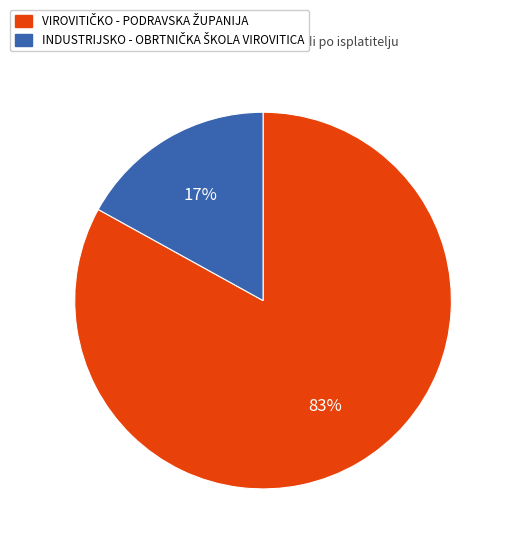

Count the number of slices in the pie.

2